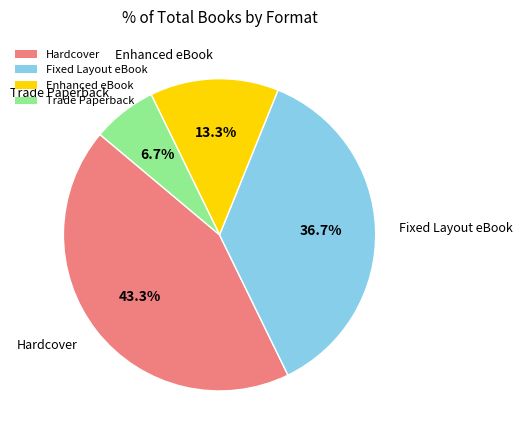

How much of the chart is everything except Enhanced eBook?

86.7%